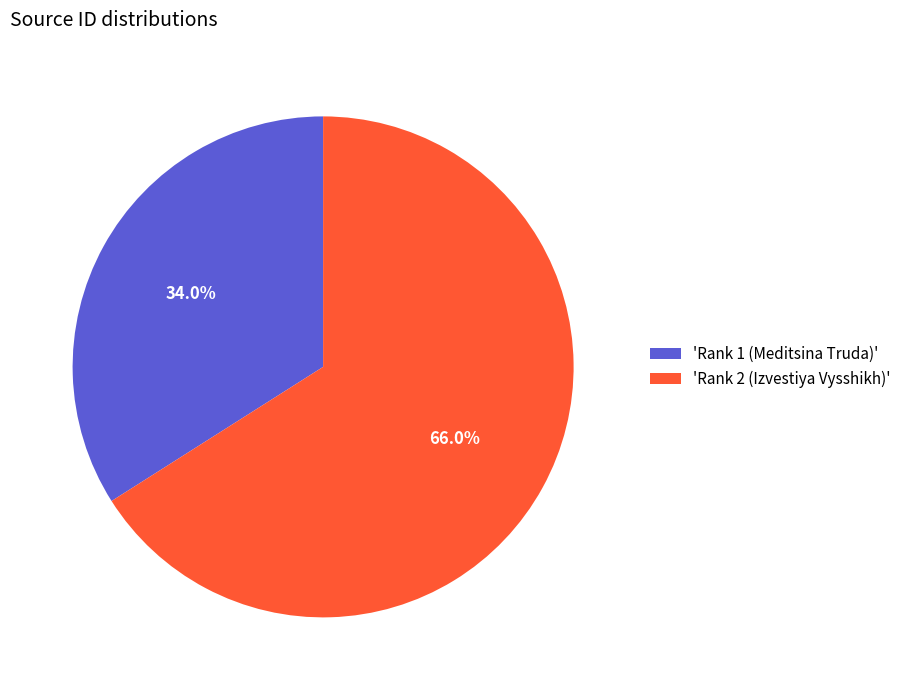

Rank the categories by value from highest to lowest.

'Rank 2 (Izvestiya Vysshikh)', 'Rank 1 (Meditsina Truda)'